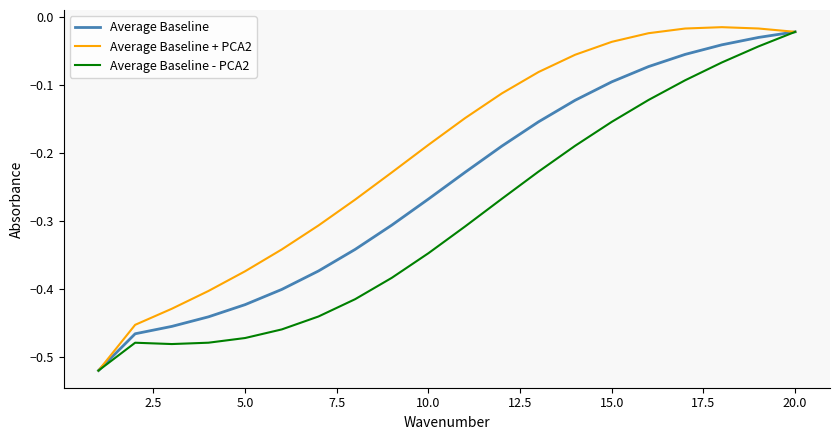

Which series has the largest range (max minus min)?

Average Baseline + PCA2